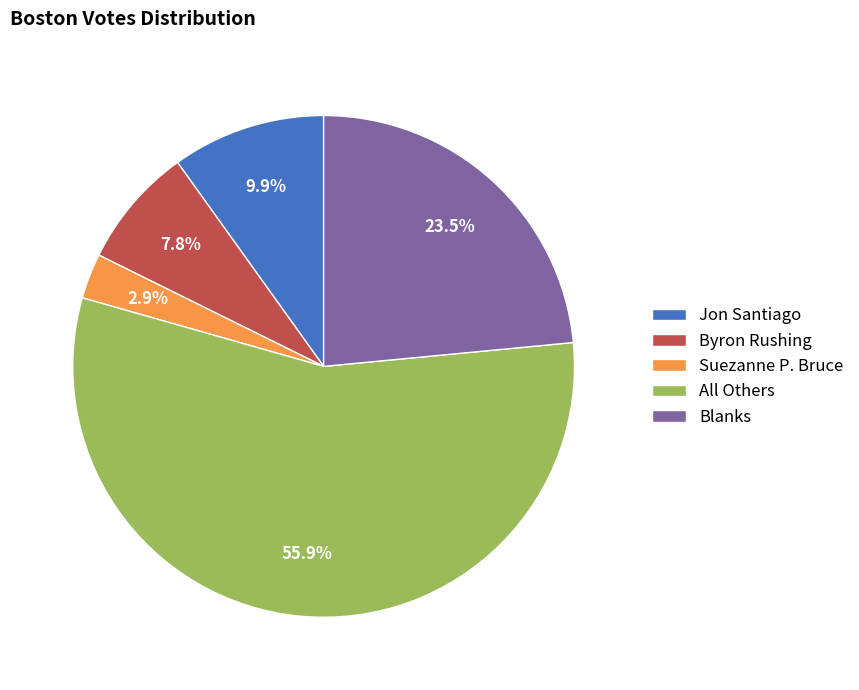

Which slice is the smallest?

Suezanne P. Bruce